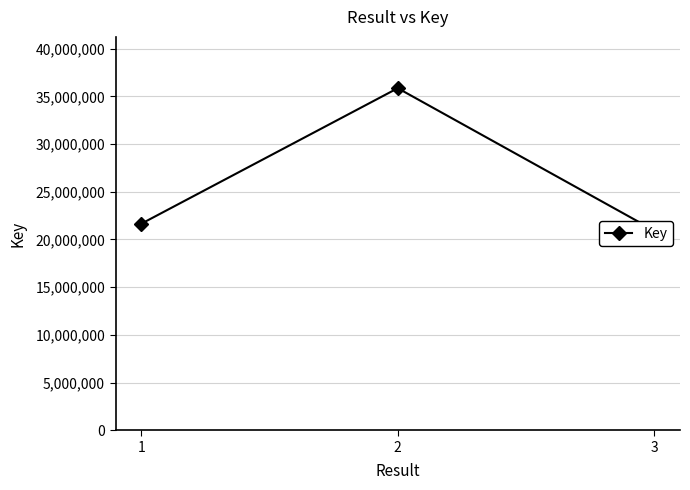

At which category does the chart reach its peak across all series?

2